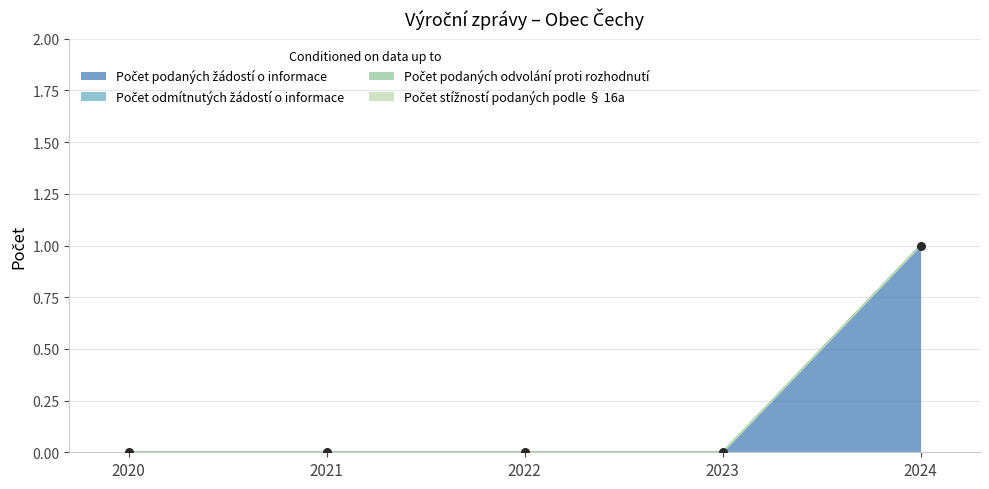

At which category is the sum across all series the highest?

2024